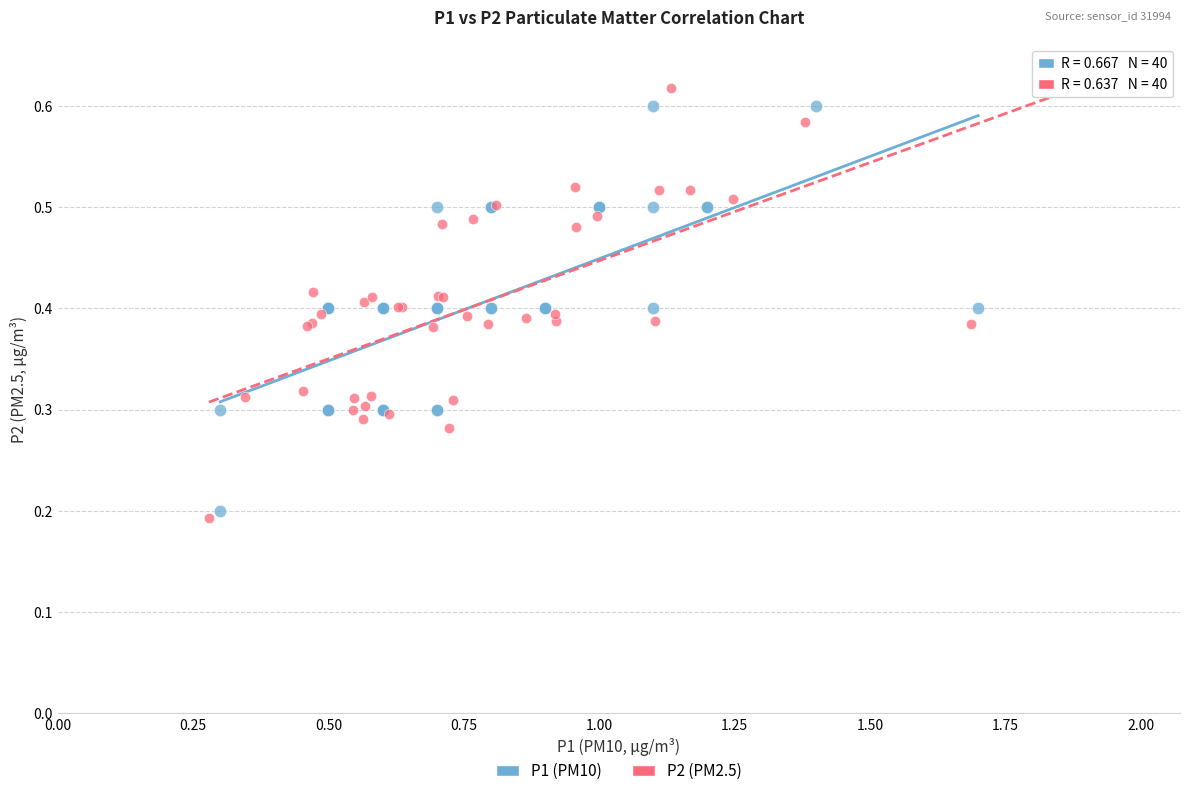

Which series has the largest Y range (max minus min)?

P2 (PM2.5)